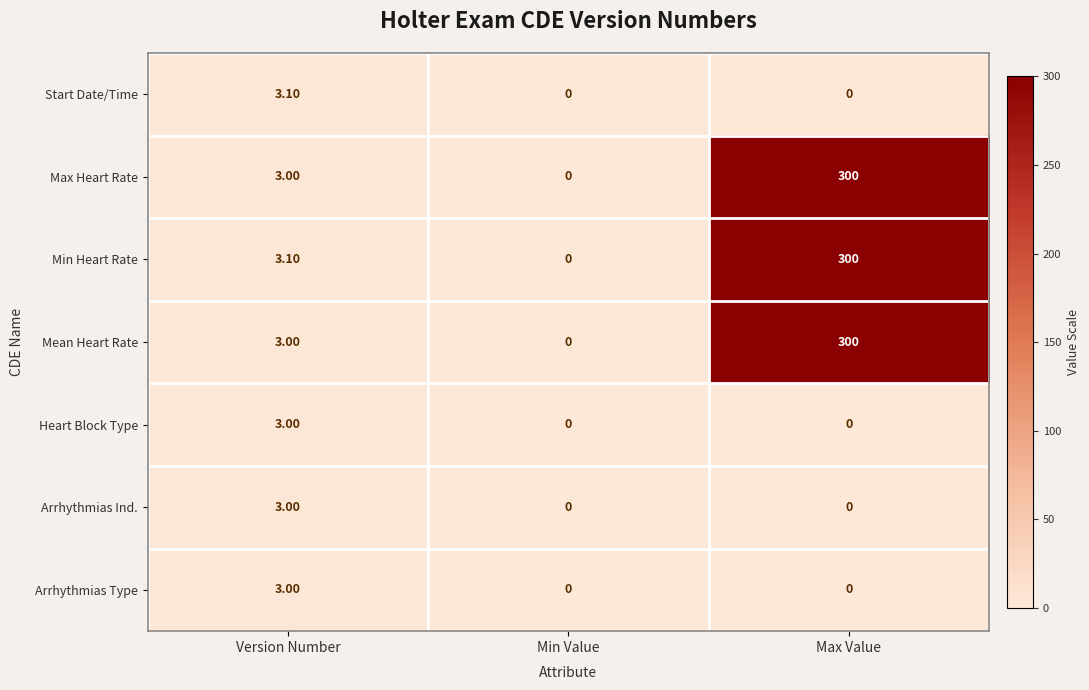

What is the sum of the Arrhythmias Ind. values at Max Value and Version Number?

3.0